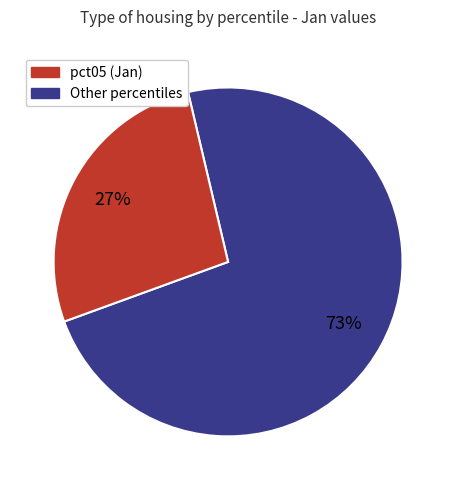

How many segments does this pie chart have?

2